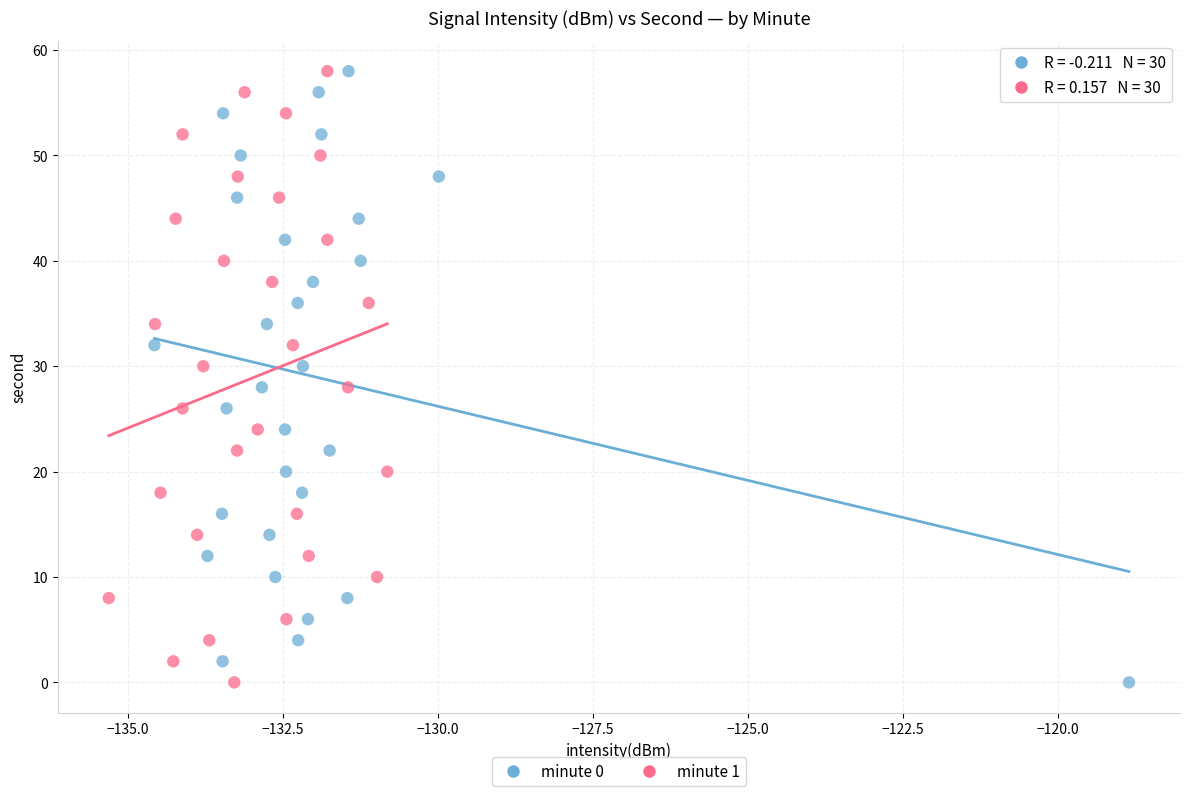

What are all the series names shown in the legend?

minute 0, minute 1